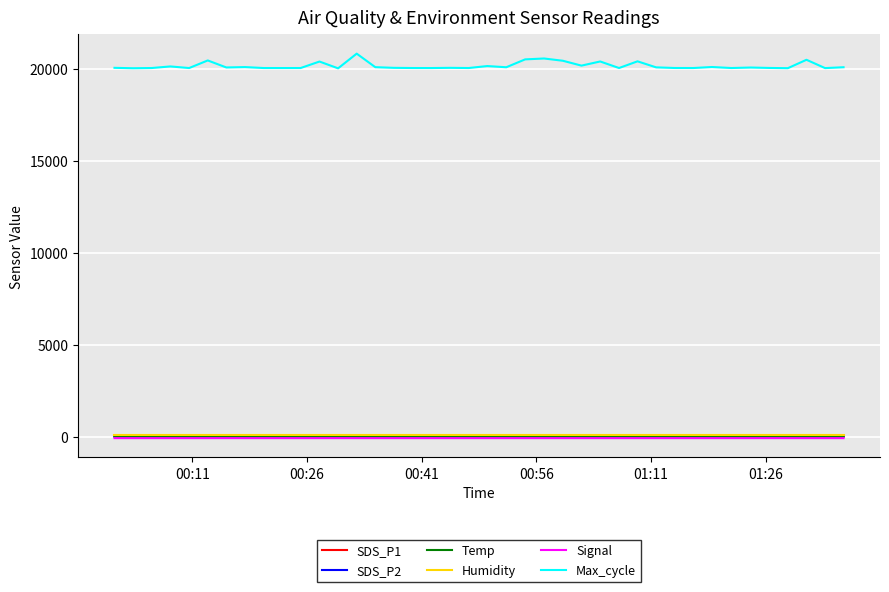

Which series has the widest spread of values?

Max_cycle